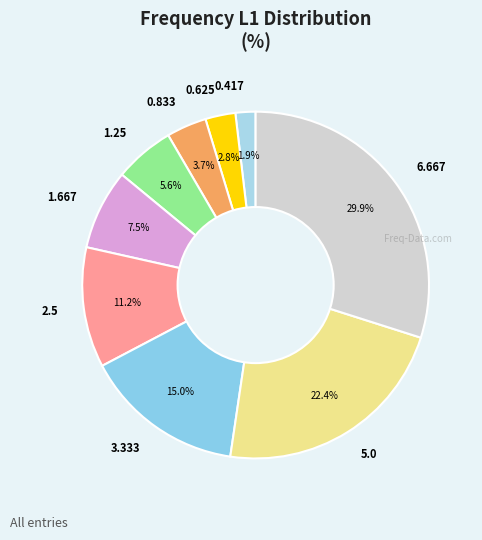

Count the number of slices in the pie.

9